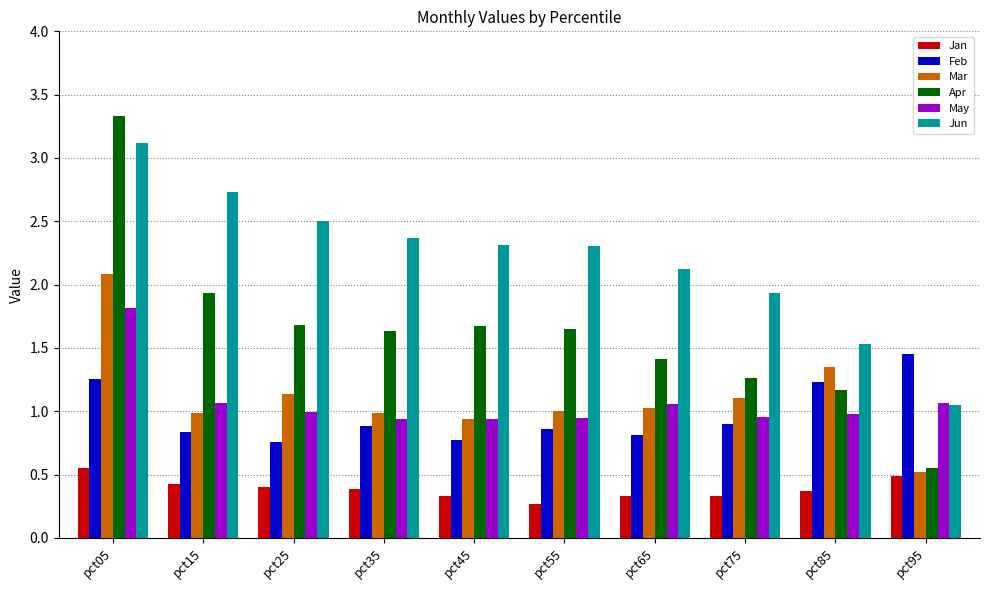

Is the value of Jan at pct85 greater than the value of May at pct95?

No